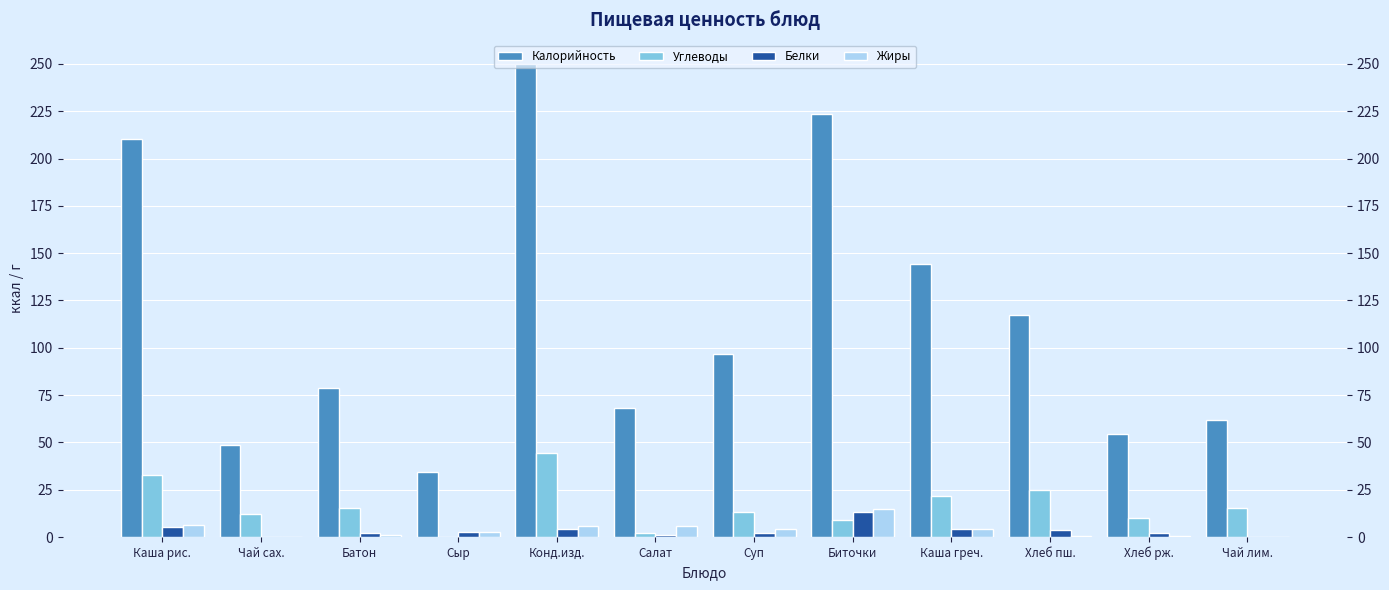

Reading left to right, what are all the values shown in this chart?

Калорийность: Каша рис.=210.1	Чай сах.=48.6	Батон=78.6	Сыр=34.3	Конд.изд.=250.2	Салат=68.4	Суп=96.6	Биточки=223.3	Каша греч.=144.1	Хлеб пш.=117.5	Хлеб рж.=54.3	Чай лим.=61.6
Углеводы: Каша рис.=32.6	Чай сах.=12.0	Батон=15.4	Сыр=0.0	Конд.изд.=44.6	Салат=2.4	Суп=13.1	Биточки=9.0	Каша греч.=21.8	Хлеб пш.=24.6	Хлеб рж.=10.2	Чай лим.=15.3
Белки: Каша рис.=5.1	Чай сах.=0.1	Батон=2.2	Сыр=2.6	Конд.изд.=4.5	Салат=1.1	Суп=1.9	Биточки=13.2	Каша греч.=4.3	Хлеб пш.=3.8	Хлеб рж.=2.0	Чай лим.=0.1
Жиры: Каша рис.=6.6	Чай сах.=0.0	Батон=0.9	Сыр=2.6	Конд.изд.=5.9	Салат=6.1	Суп=4.1	Биточки=14.9	Каша греч.=4.4	Хлеб пш.=0.4	Хлеб рж.=0.4	Чай лим.=0.0